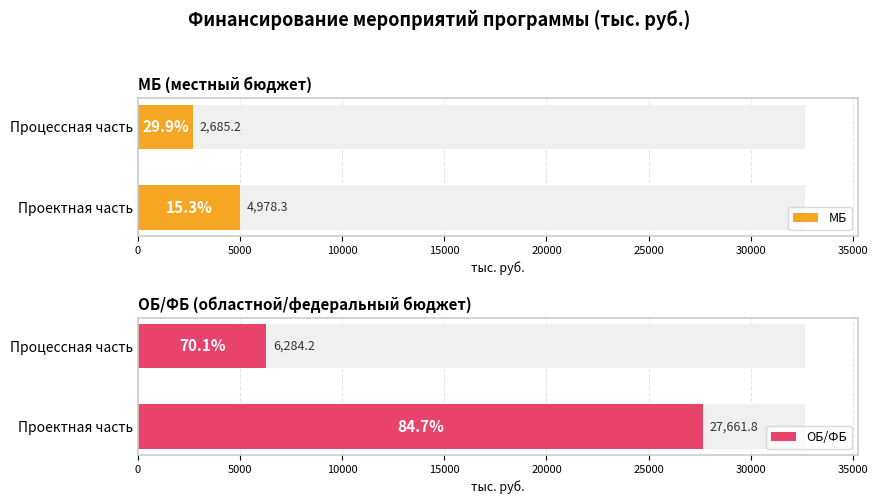

How many distinct data groups are displayed?

2